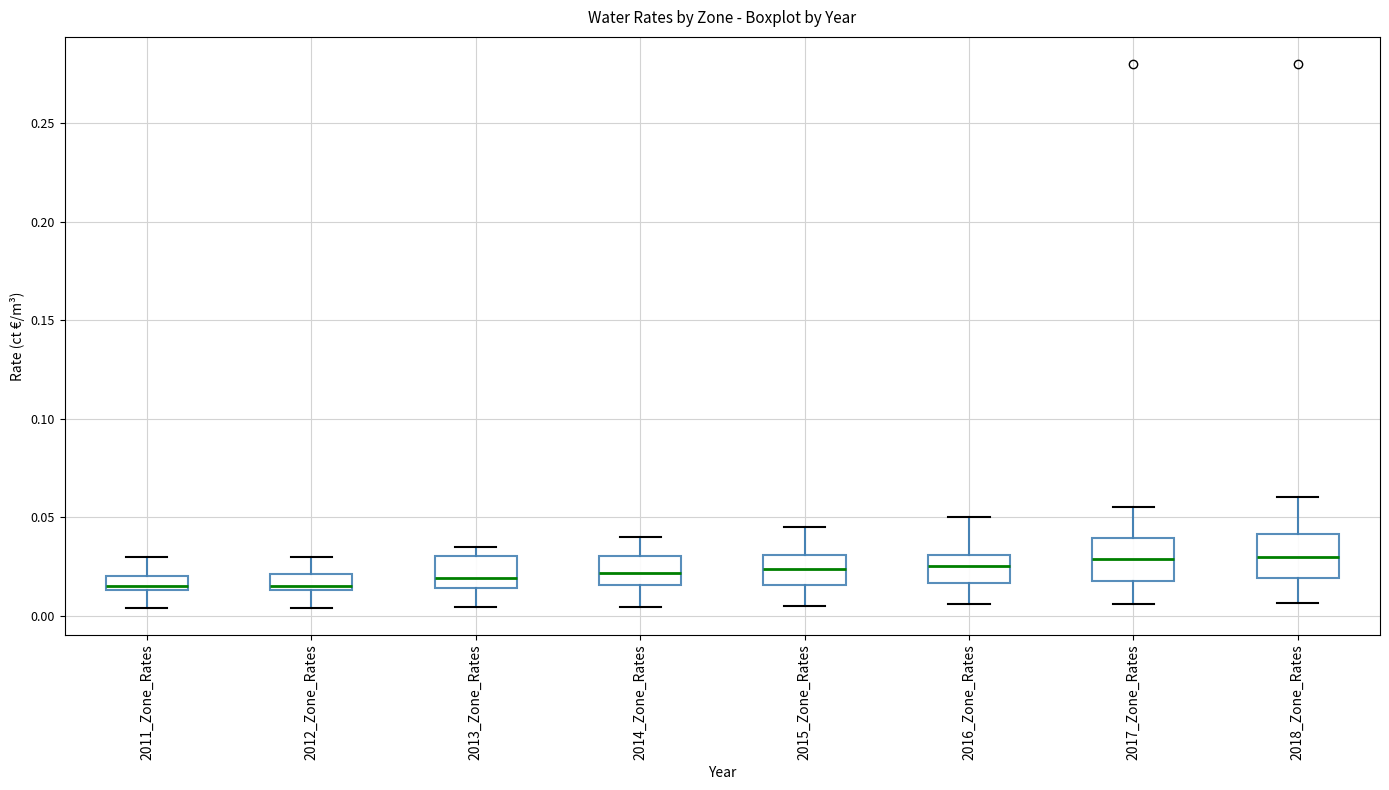

Where is the lower edge of the box for 2013_Zone_Rates on the y-axis? The values are not printed on the chart, so give them approximately, as read against the axis.

0.015